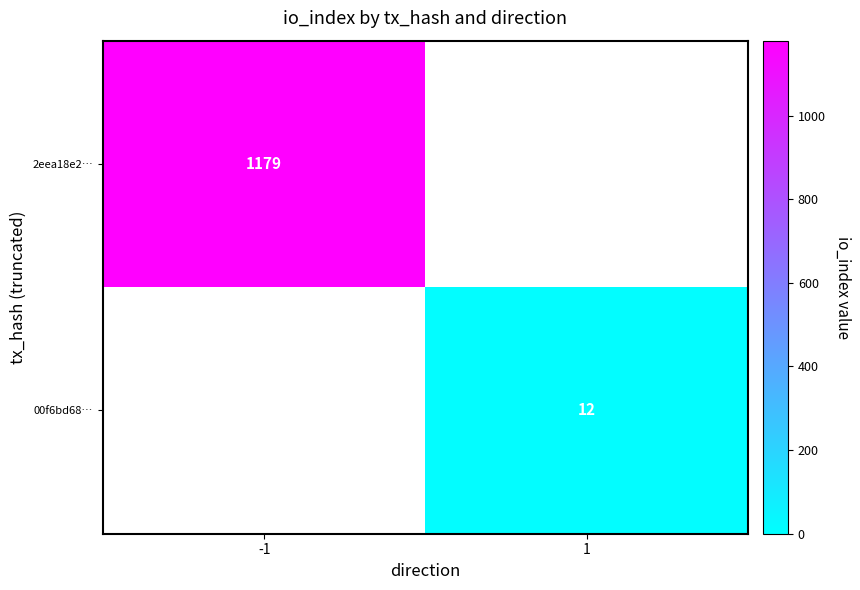

Which category has the highest value across all series?

-1